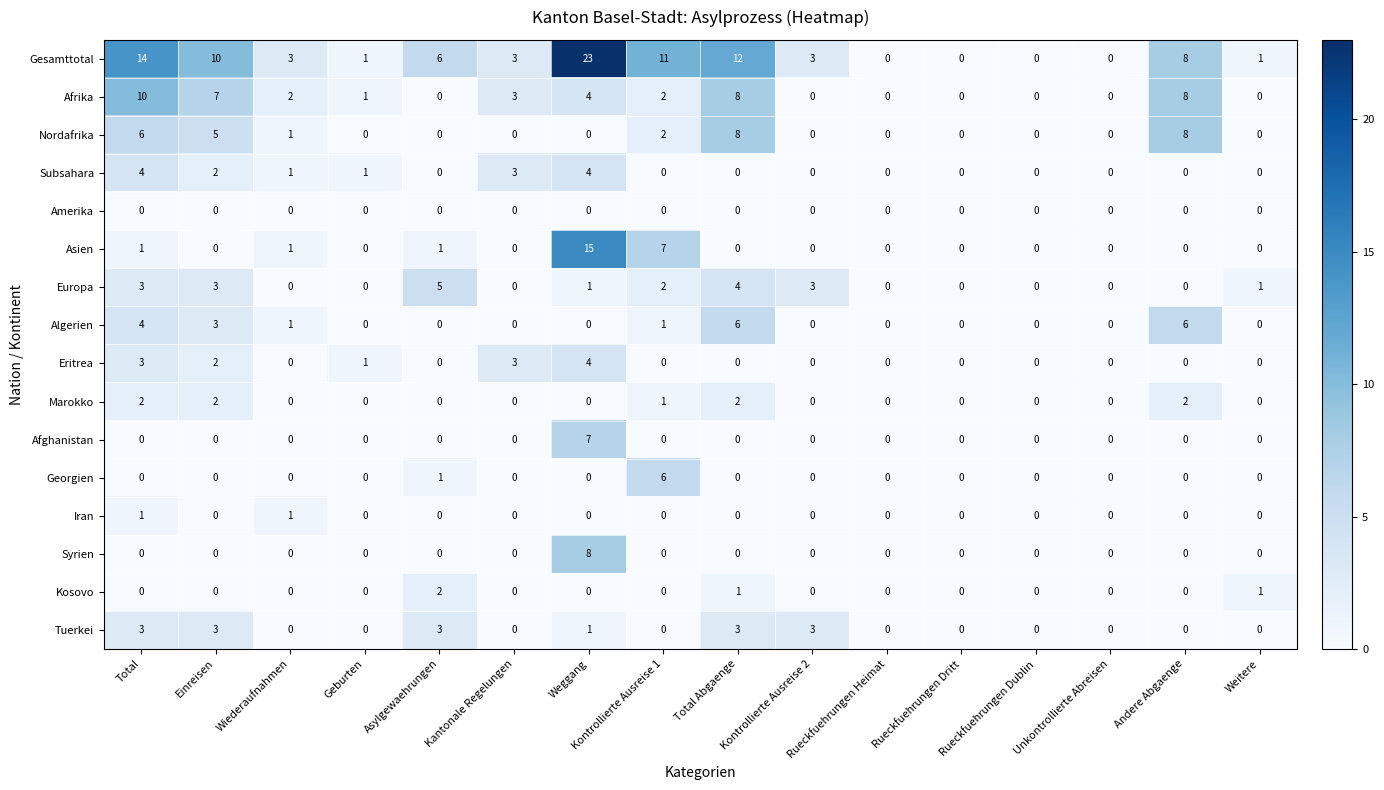

Which series has the largest range (max minus min)?

Gesamttotal